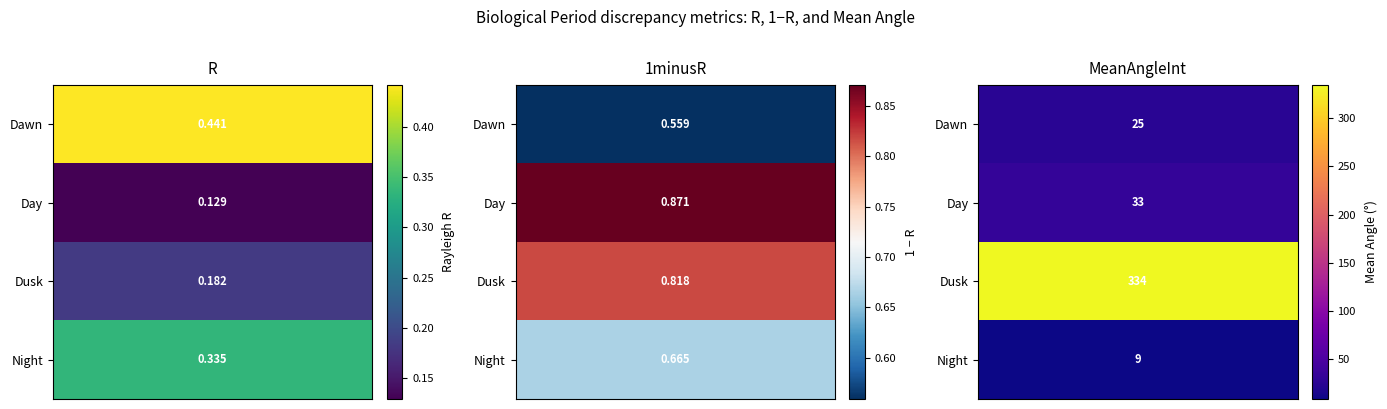

How many data points in Dusk are less than 333?

2